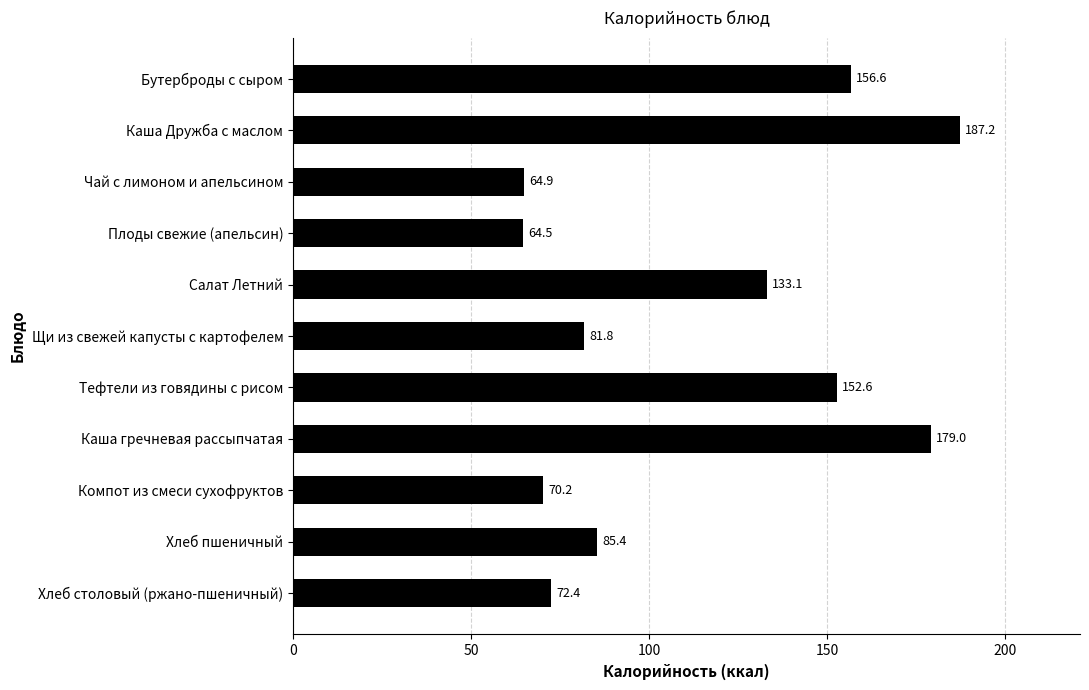

Is it true that the value at Щи из свежей капусты с картофелем is 81.8?

True